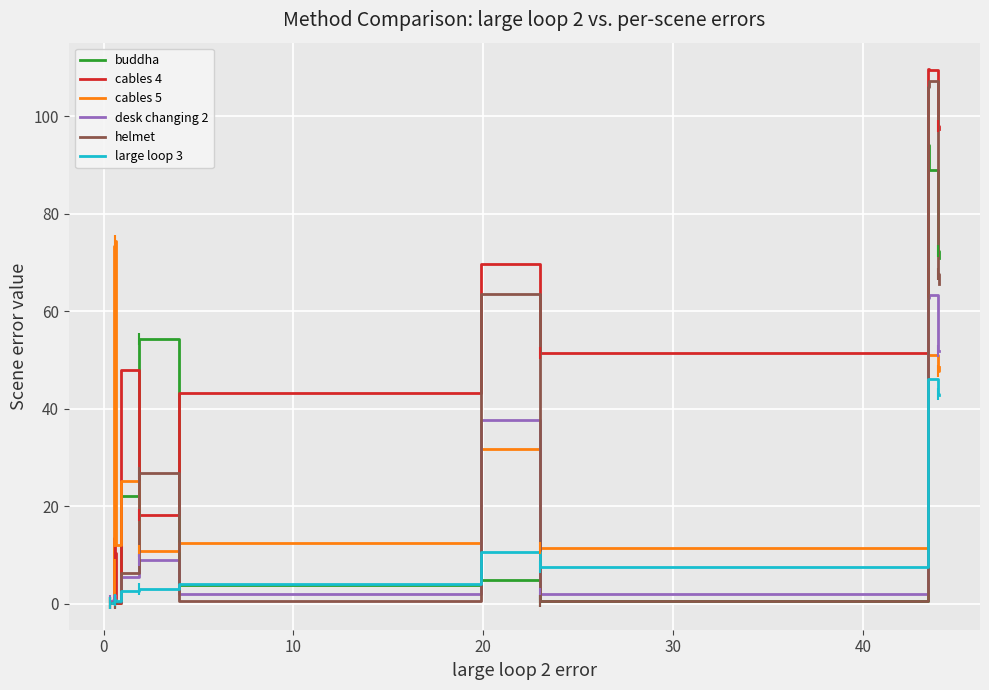

Is it true that buddha equals 0.2 at 10?

True